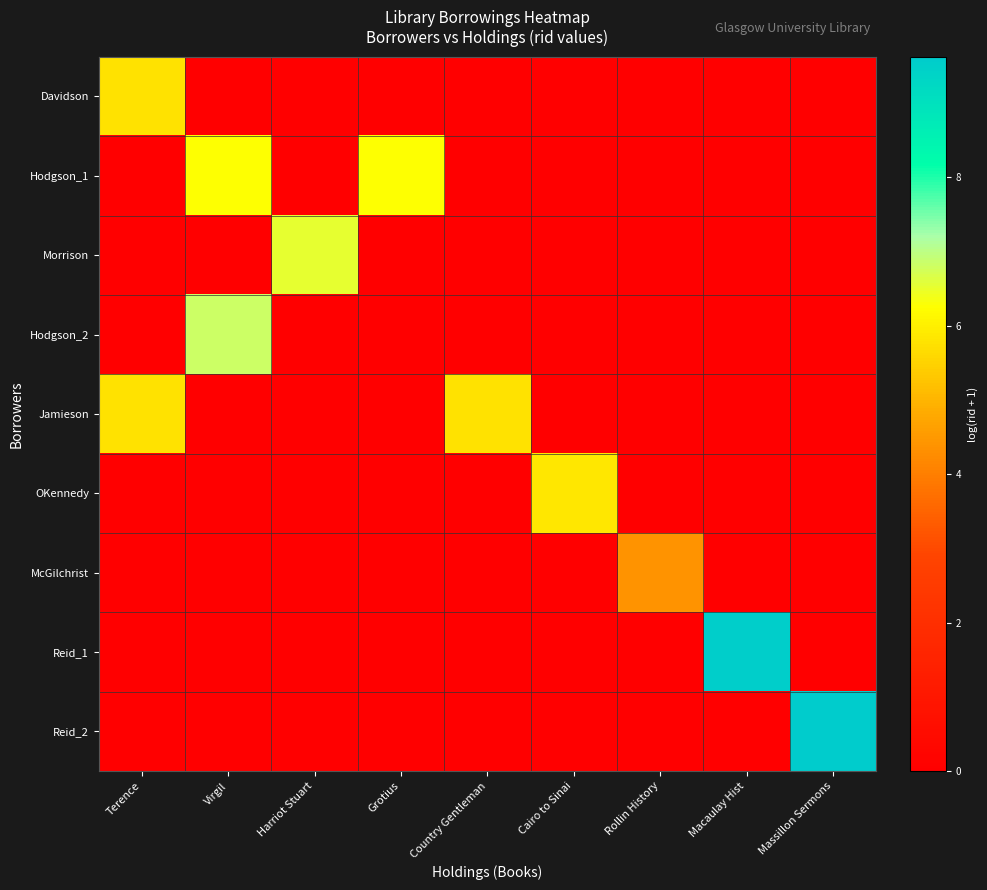

Which series has the widest spread of values?

Reid_2